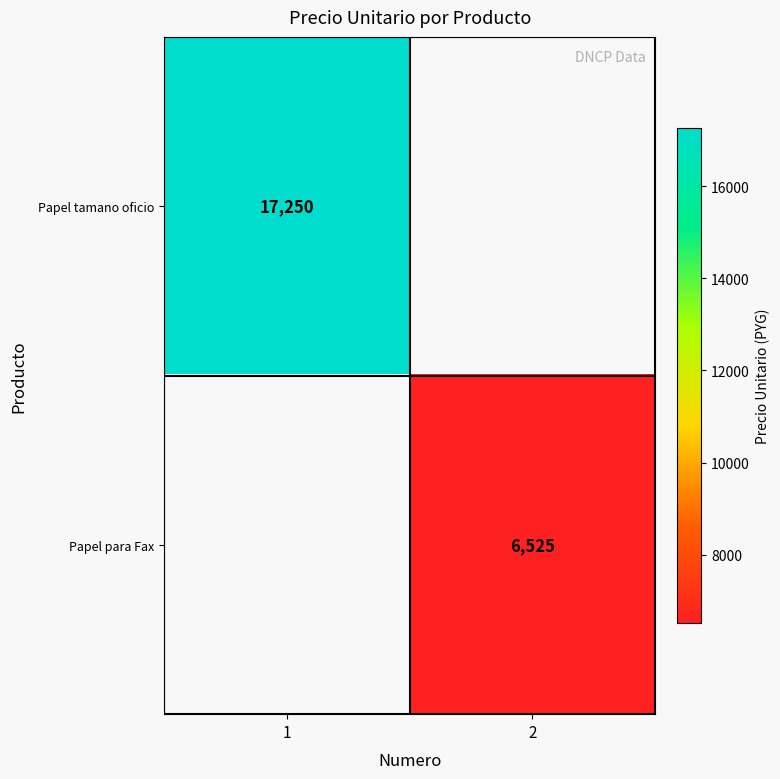

How many distinct data groups are displayed?

2